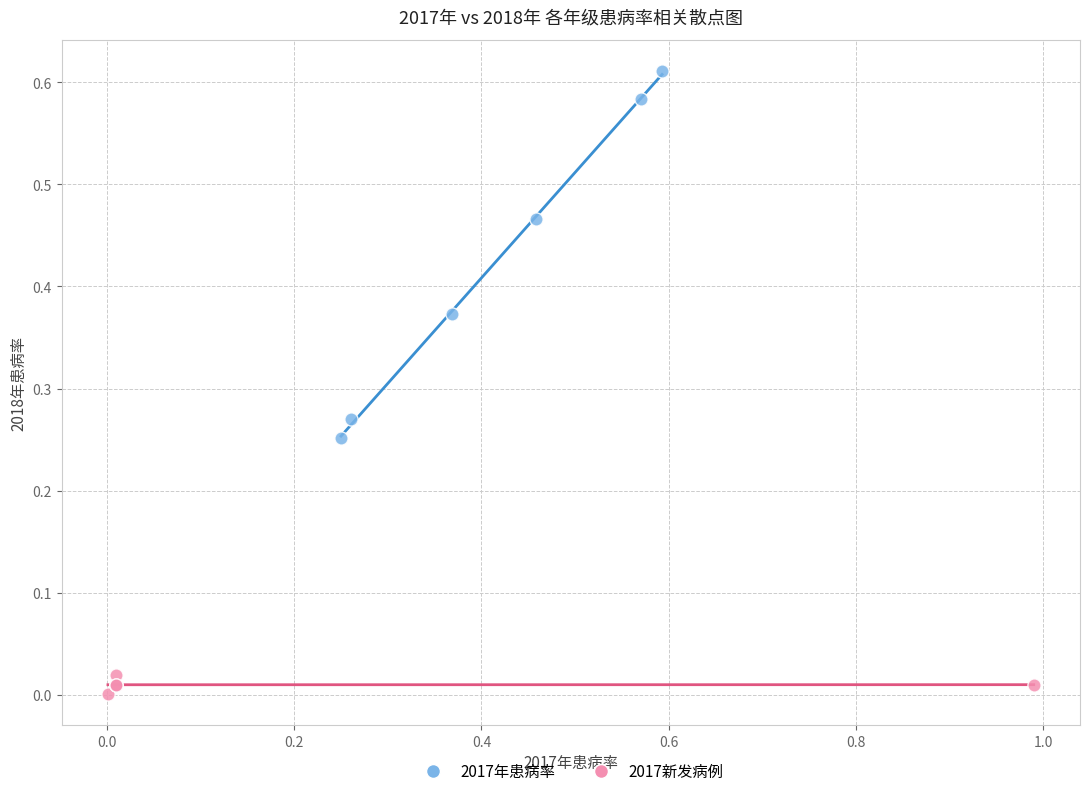

Which series has the largest Y range (max minus min)?

2017年患病率